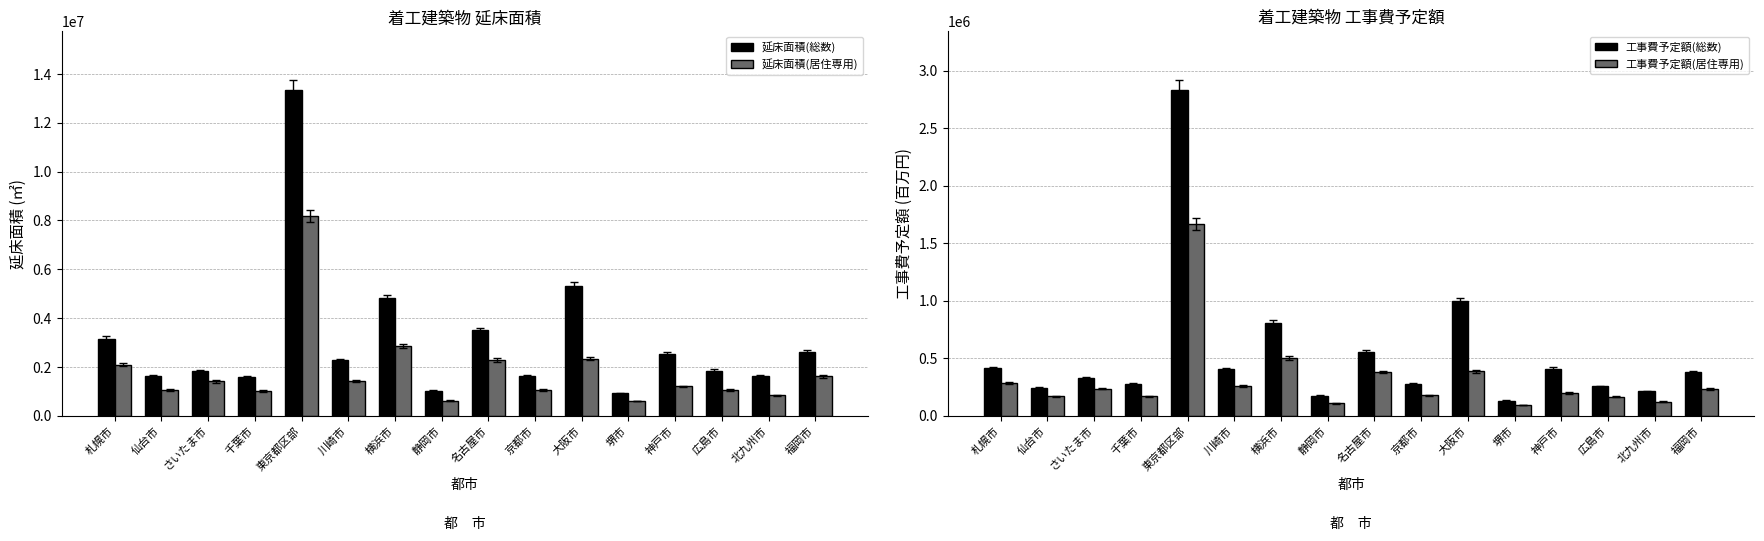

What position from the left is 神戸市?

13